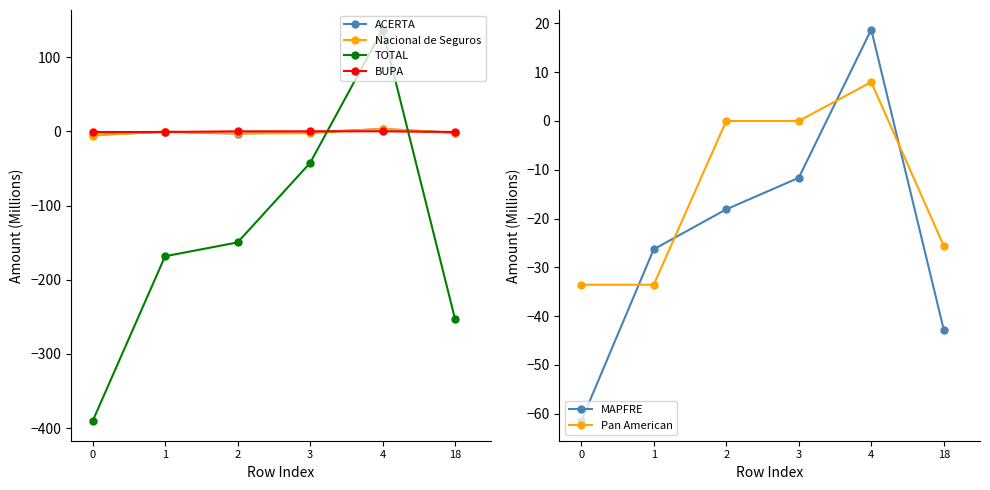

Reading right to left, extract all data points from this chart.

ACERTA: -1.9	3.0	-1.1	-3.1	-0.7	-4.9
Nacional de Seguros: -2.2	3.5	-2.5	-2.9	-0.3	-5.6
TOTAL: -253.5	137.1	-42.6	-149.7	-168.4	-390.7
BUPA: -0.9	0.0	0.0	0.0	-0.9	-0.9
MAPFRE: -42.8	18.7	-11.6	-18.1	-26.3	-61.5
Pan American: -25.6	8.0	0.0	0.0	-33.6	-33.6